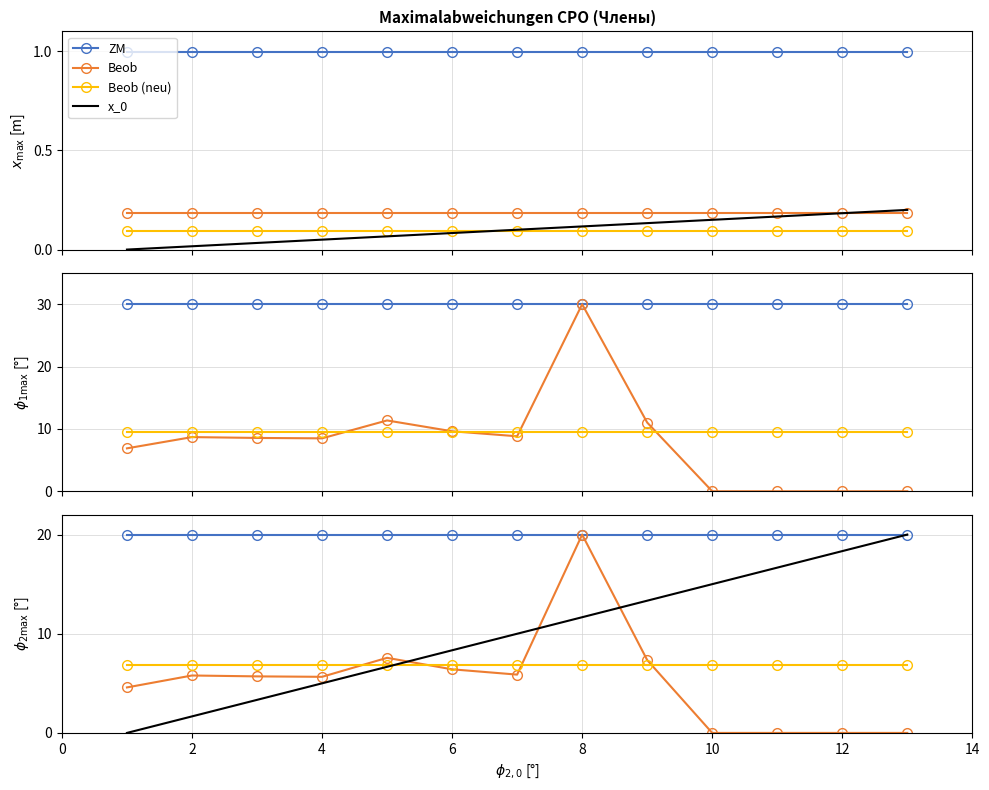

True or false: Beob and ZM intersect in this chart.

False